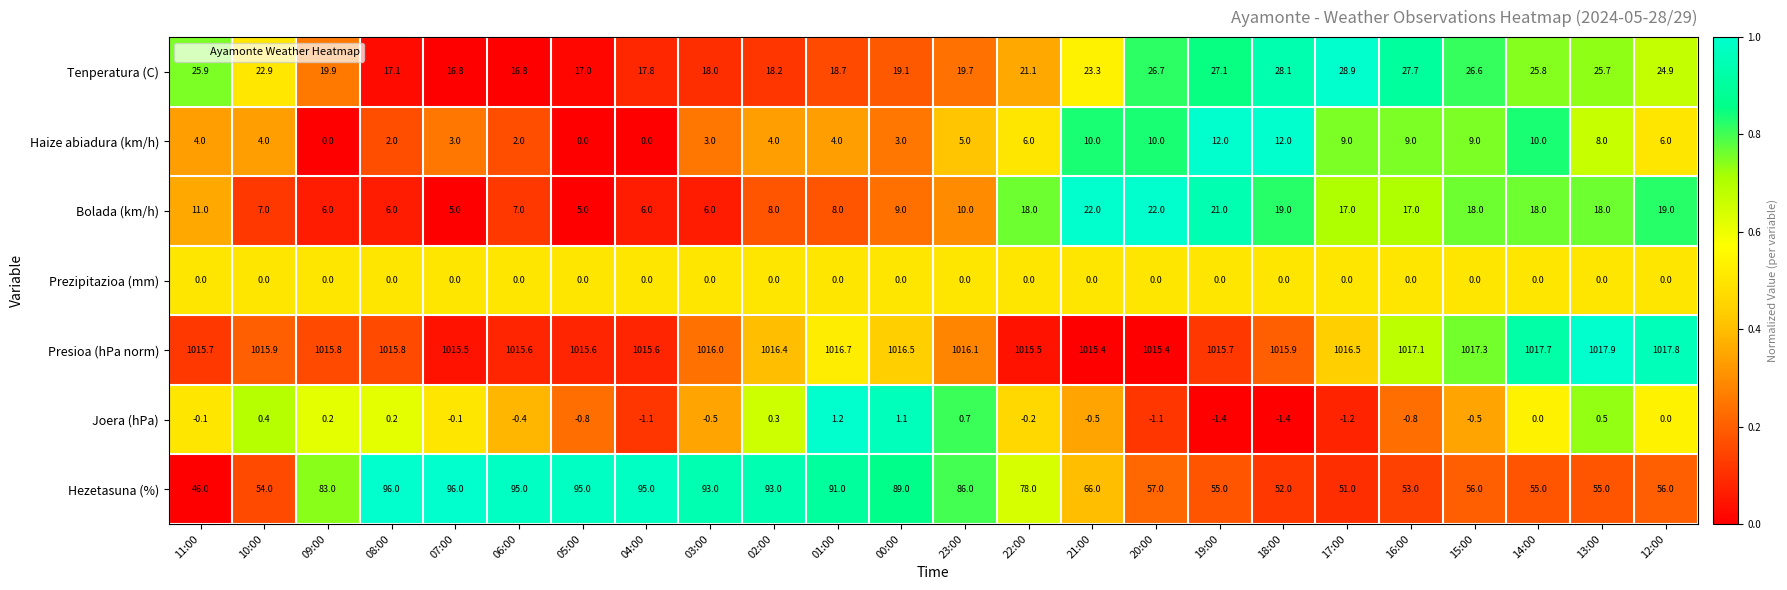

What is the maximum value shown in the chart?

1017.9